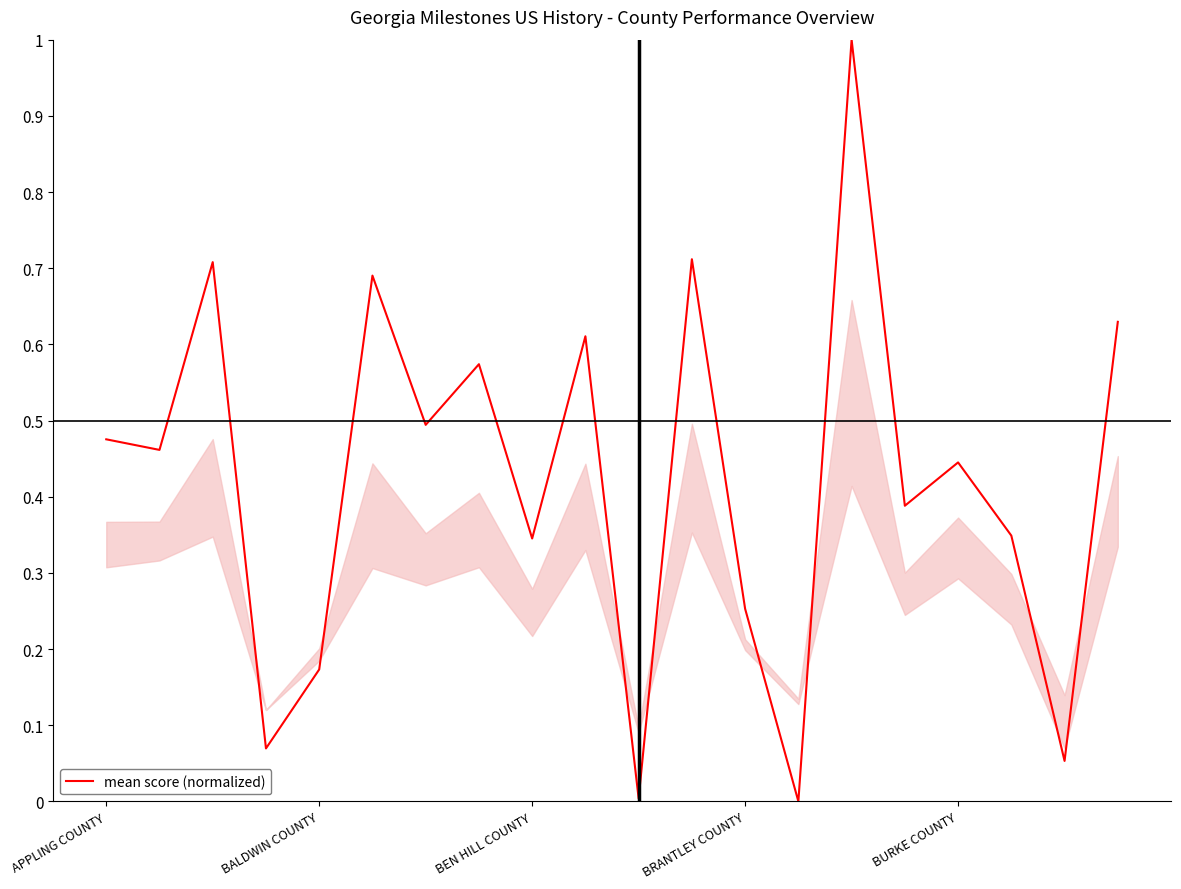

What is the greatest value displayed?

1.0